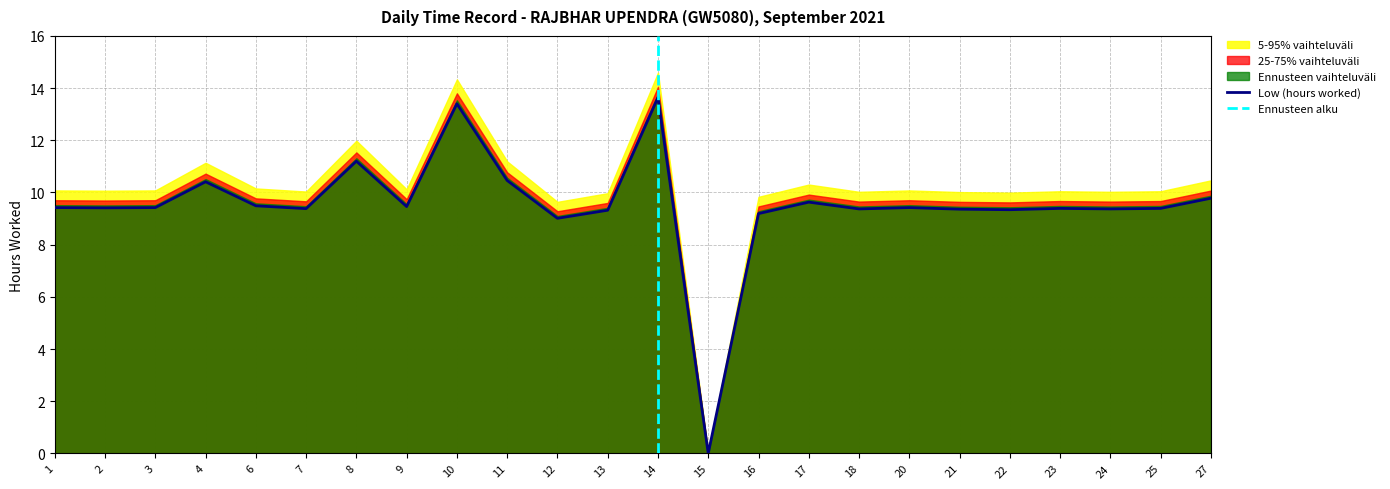

How many data points are above 9?

23